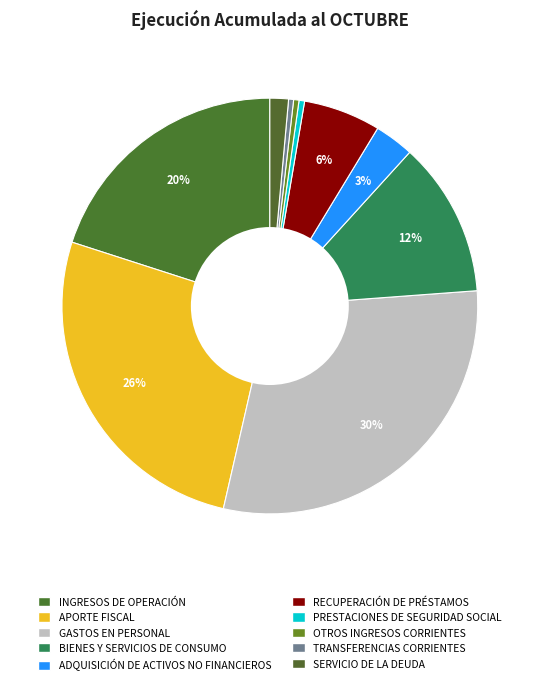

How many slices are in this pie chart?

10